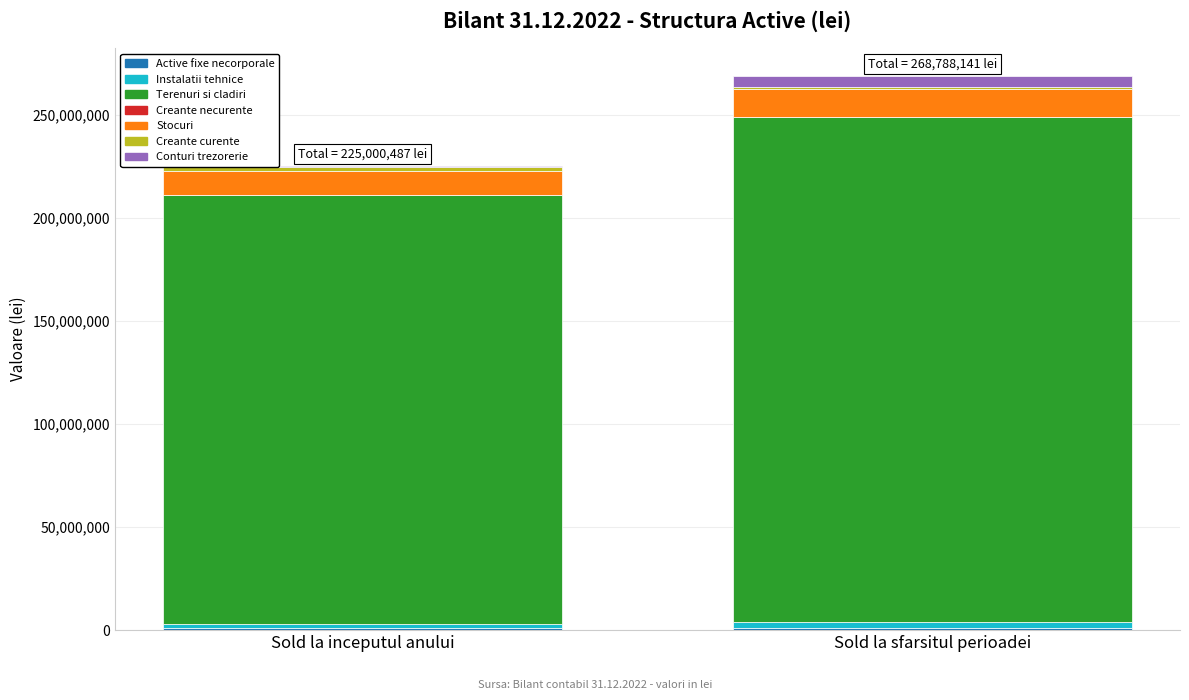

At which category is the sum across all series the highest?

Sold la sfarsitul perioadei